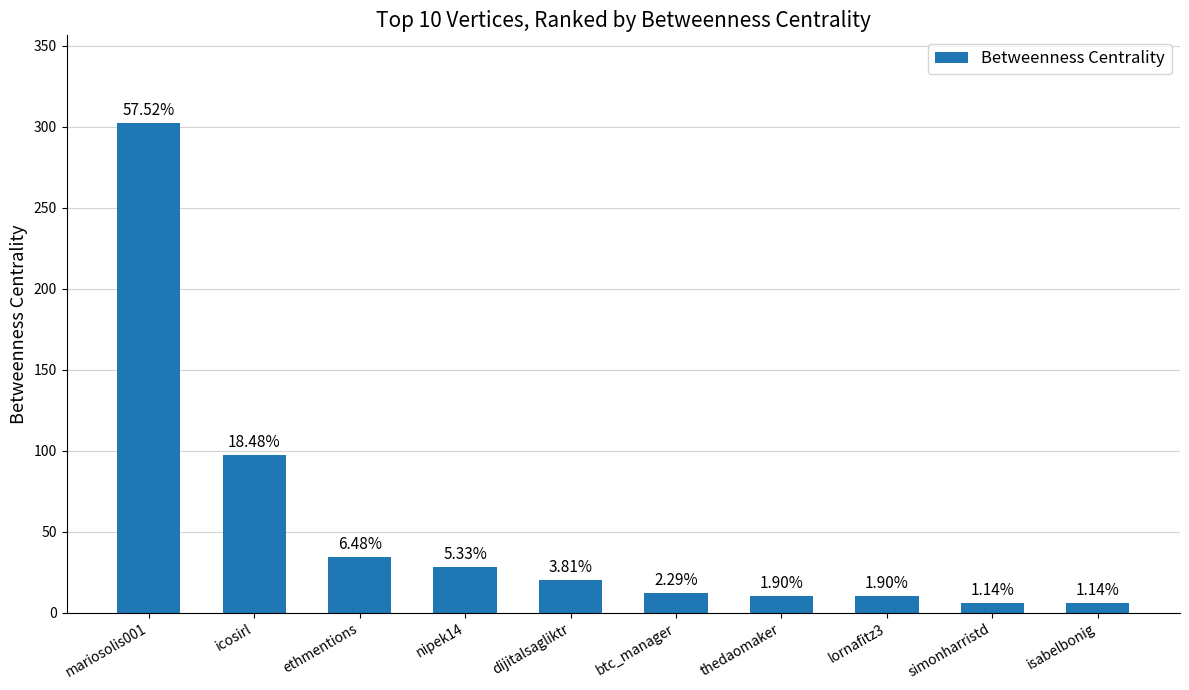

Where does the data first go above 20?

mariosolis001